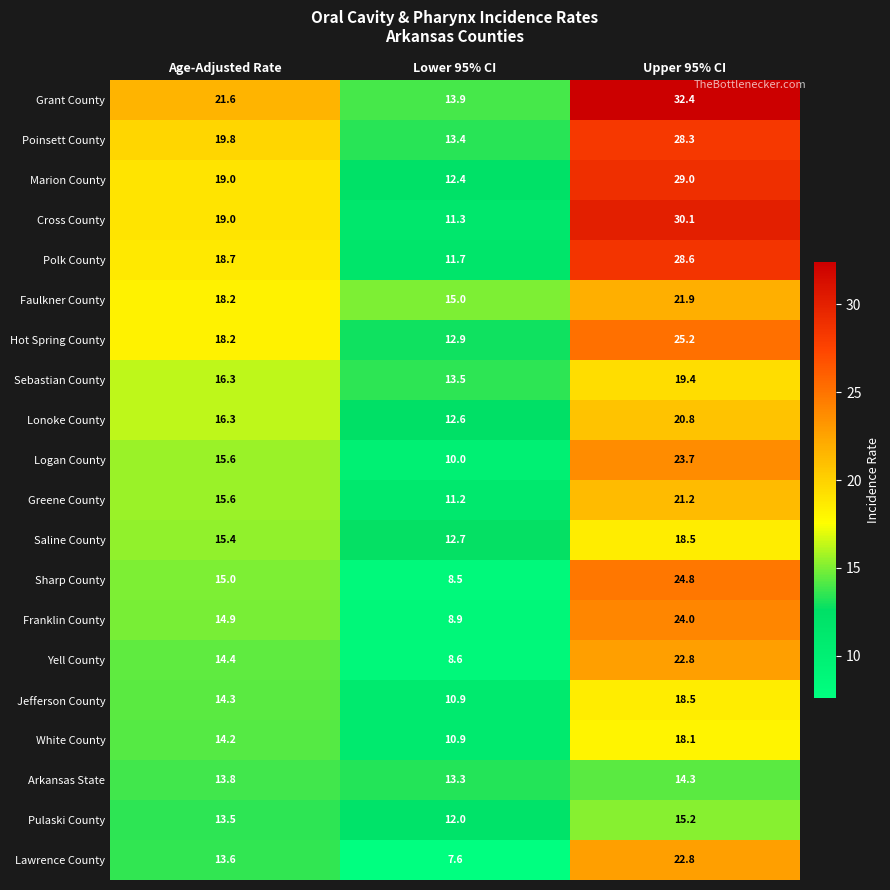

What is the spread (max minus min) of values at Age-Adjusted Rate?

8.1